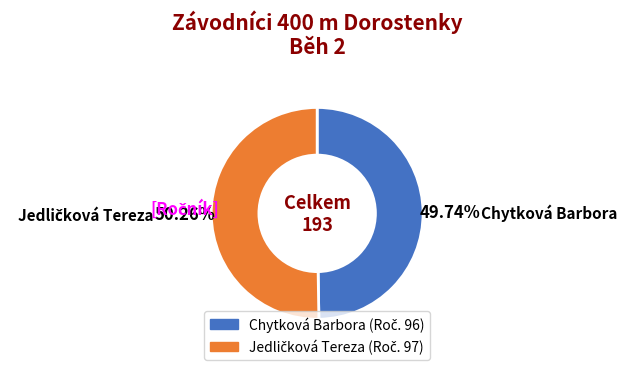

Is there a majority slice in this chart?

Yes